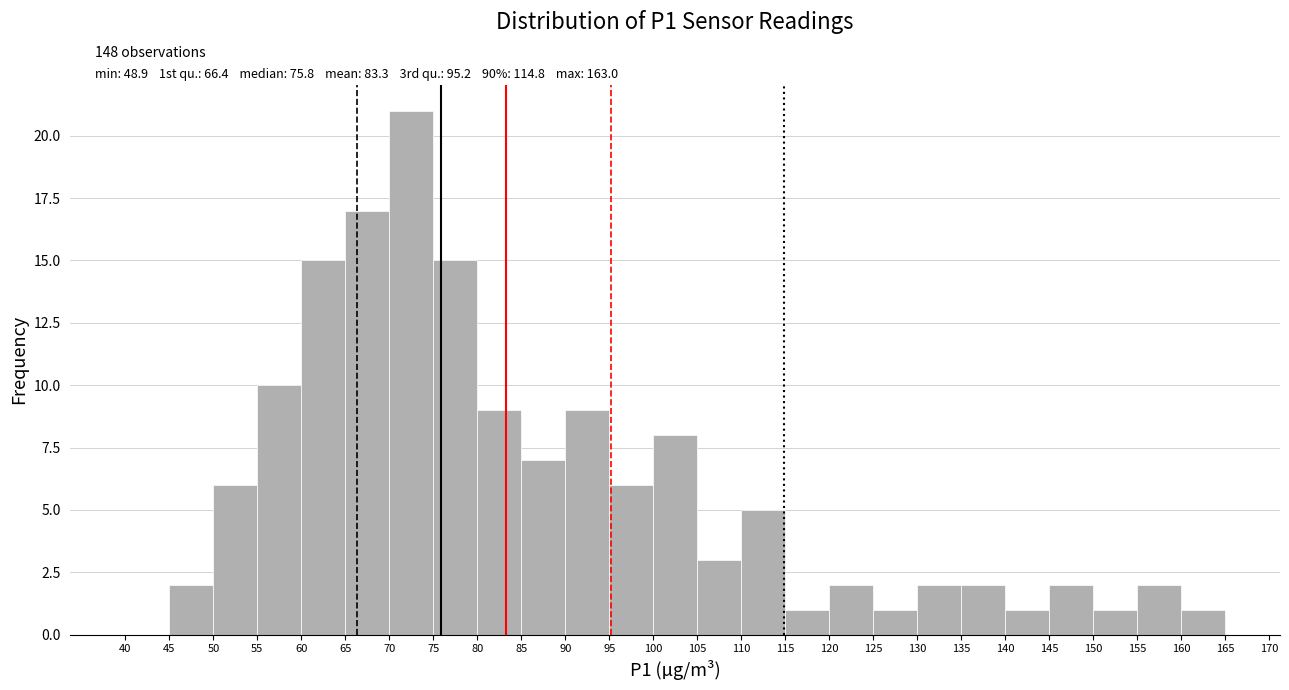

Over which range of the x-axis is the bar tallest?

70 to 75